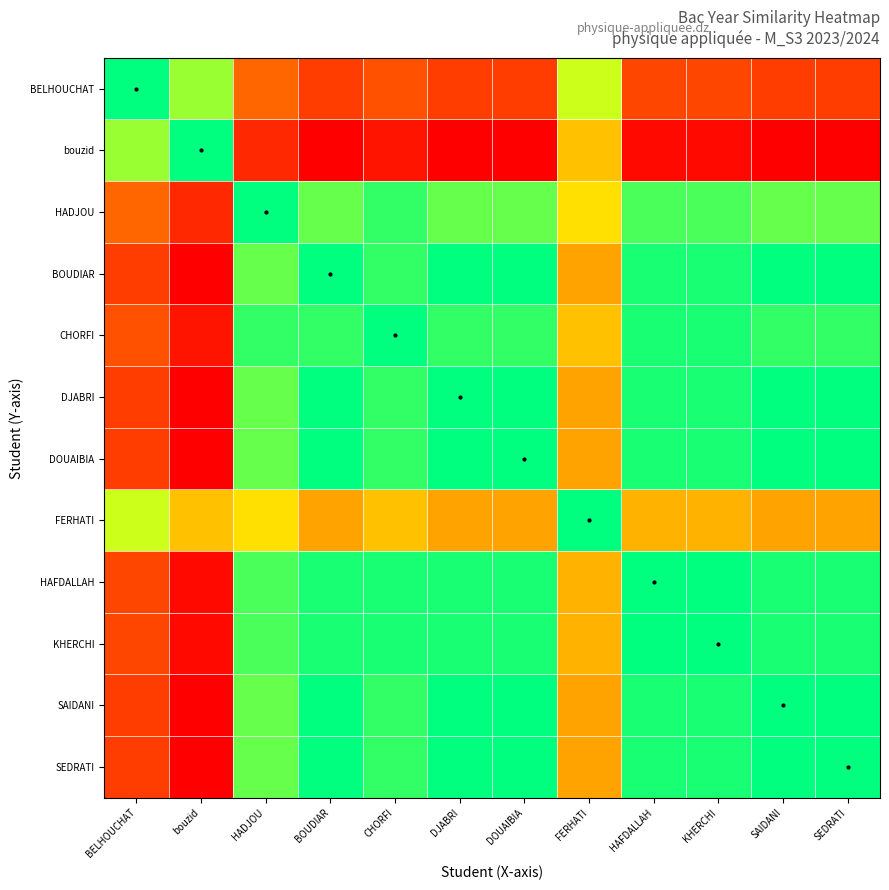

How many categories are shown in the chart?

12